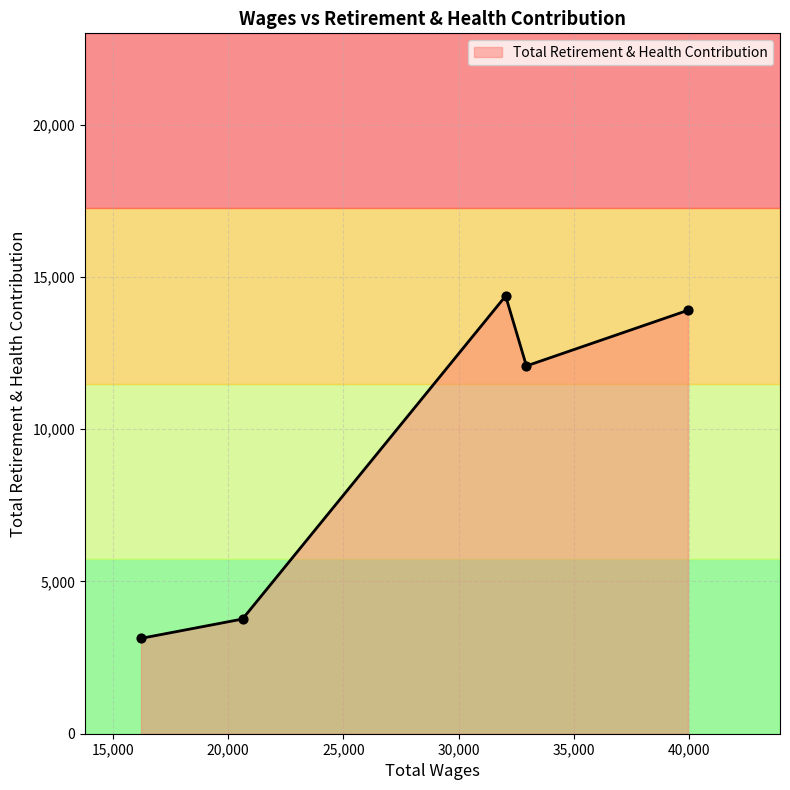

What is the greatest value displayed?

14375